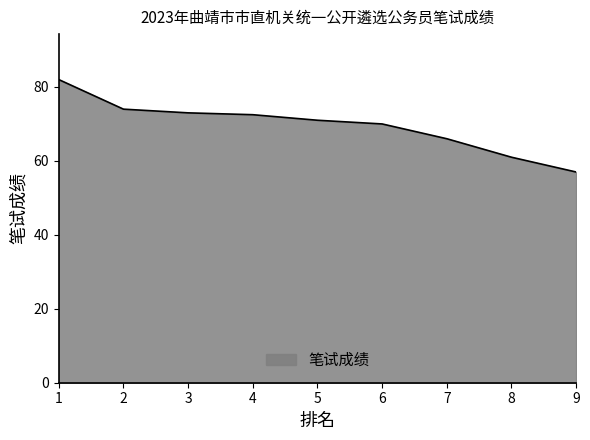

What is the sum of the values at 8 and 9?

118.0